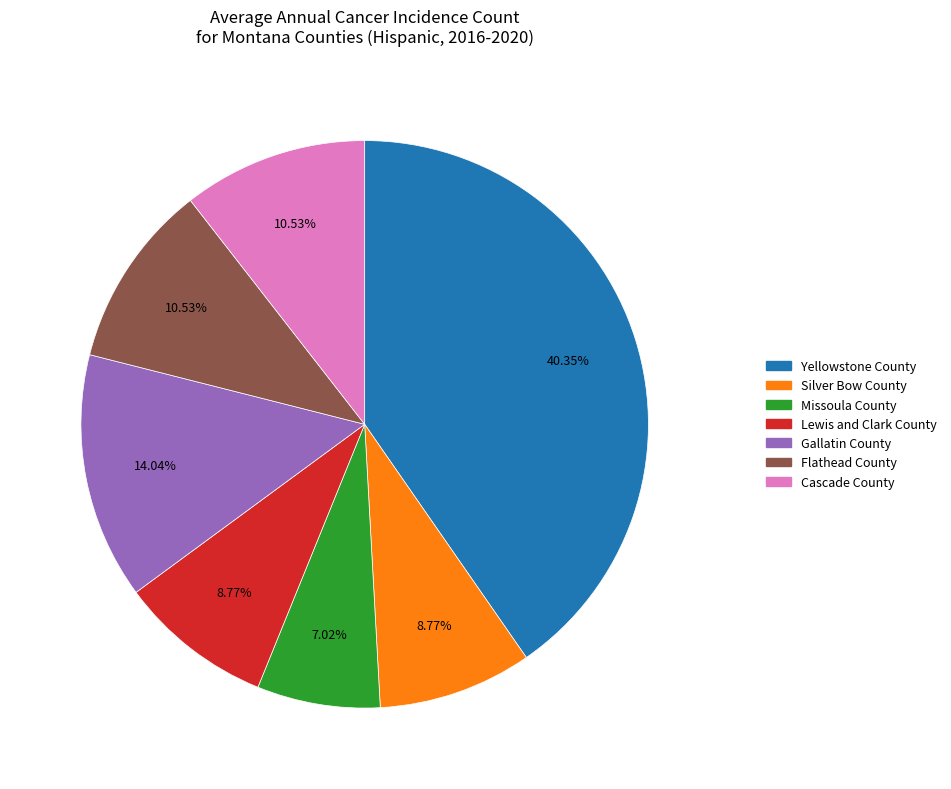

Do Gallatin County and Lewis and Clark County together represent more than half of the pie?

No